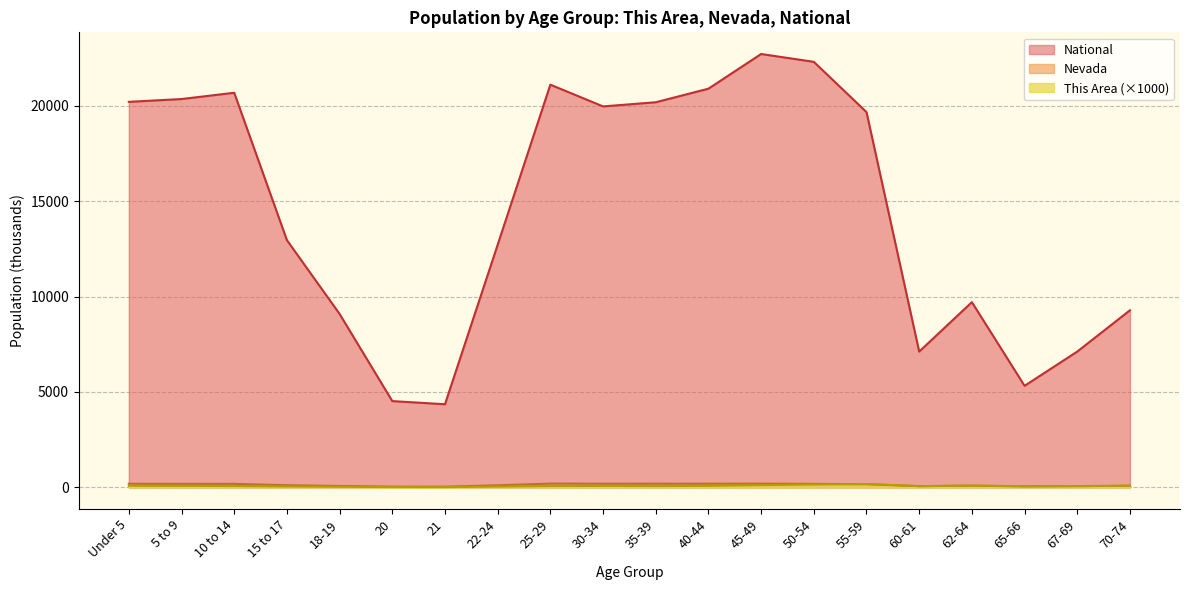

Does the chart have visible grid lines?

Yes